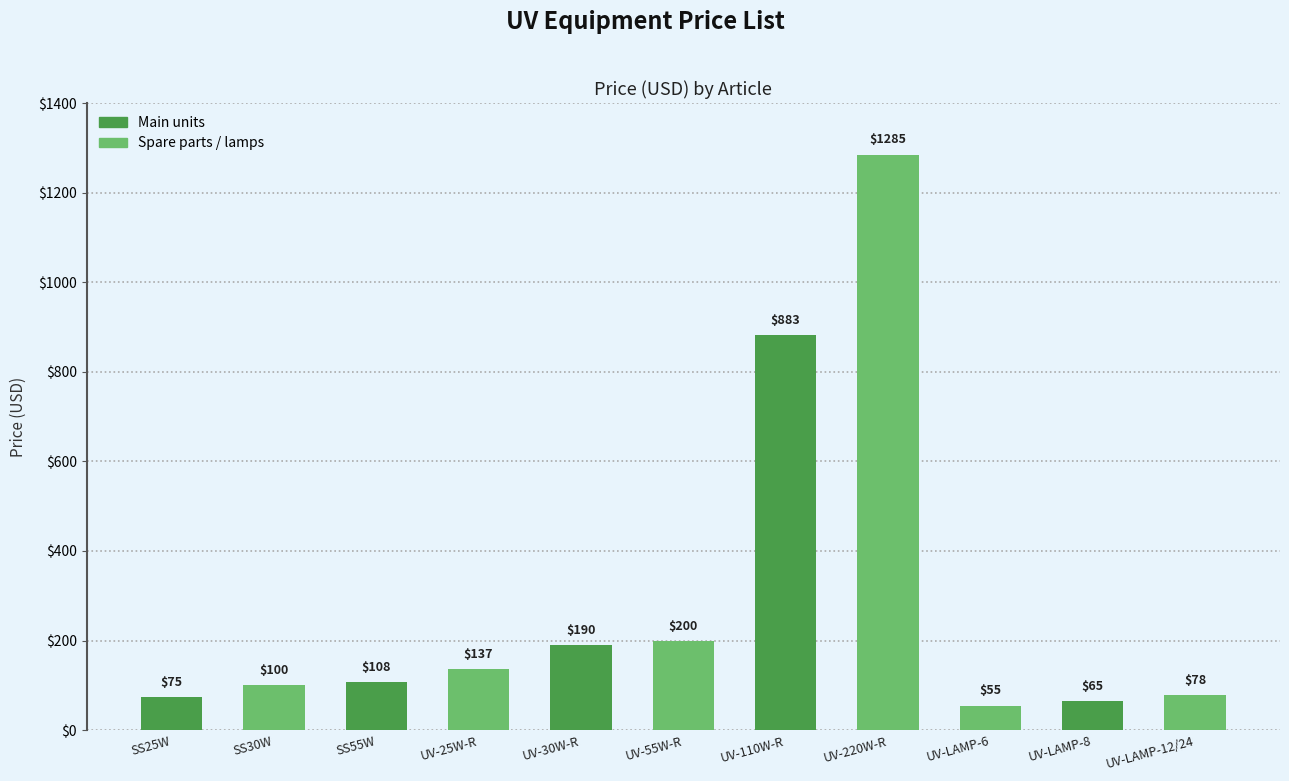

What is the minimum value shown in the chart?

55